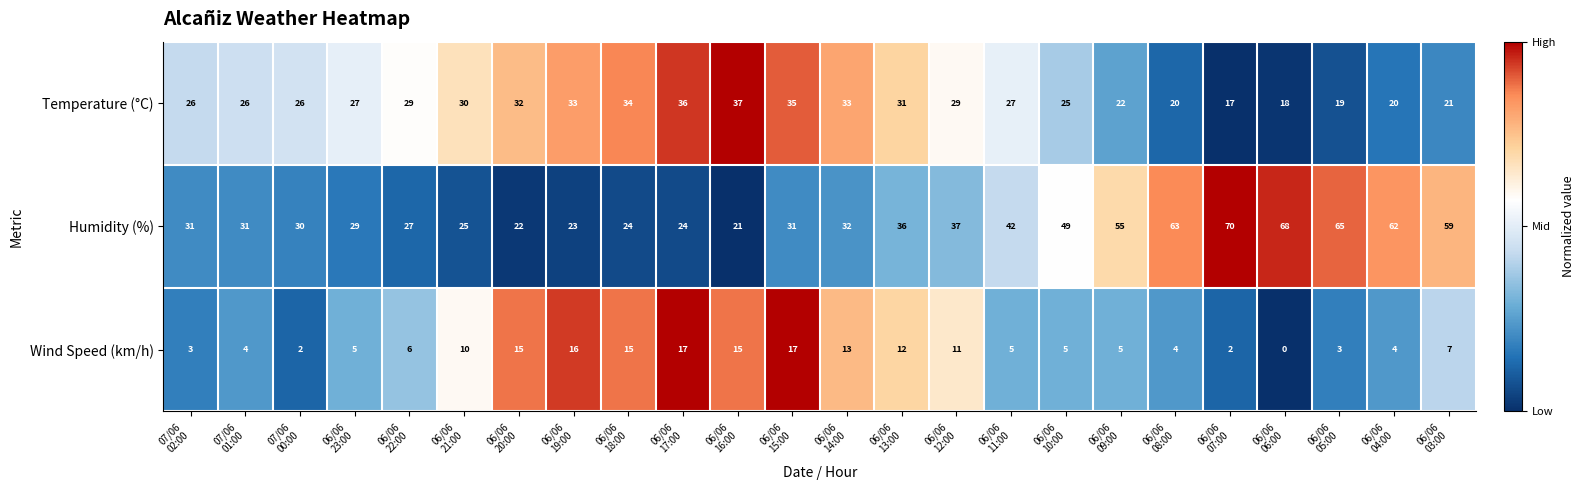

What is the spread (max minus min) of values at 06/06
13:00?

24